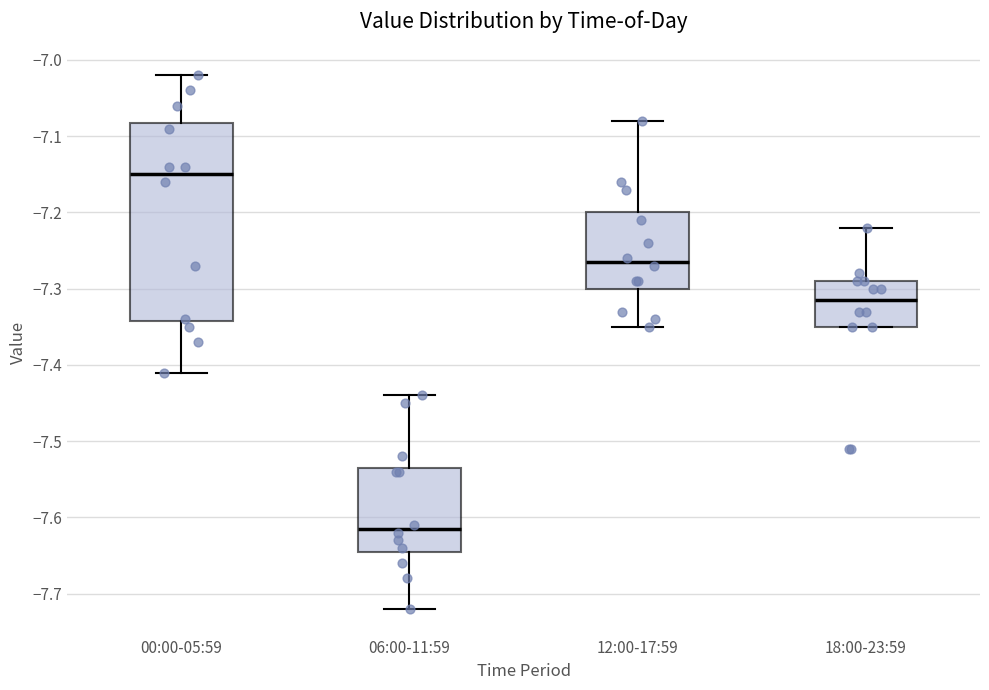

Reading left to right, transcribe this box plot: for each box, give where its median line is, the range the box spans, and where its two whiskers end, as read against the y-axis. The values are not printed on the chart, so give them approximately, as read against the axis.

00:00-05:59: median -7.15, box -7.34 to -7.08, whiskers -7.41 to -7.02
06:00-11:59: median -7.61, box -7.64 to -7.53, whiskers -7.72 to -7.44
12:00-17:59: median -7.26, box -7.30 to -7.20, whiskers -7.35 to -7.08
18:00-23:59: median -7.31, box -7.35 to -7.29, whiskers -7.35 to -7.22